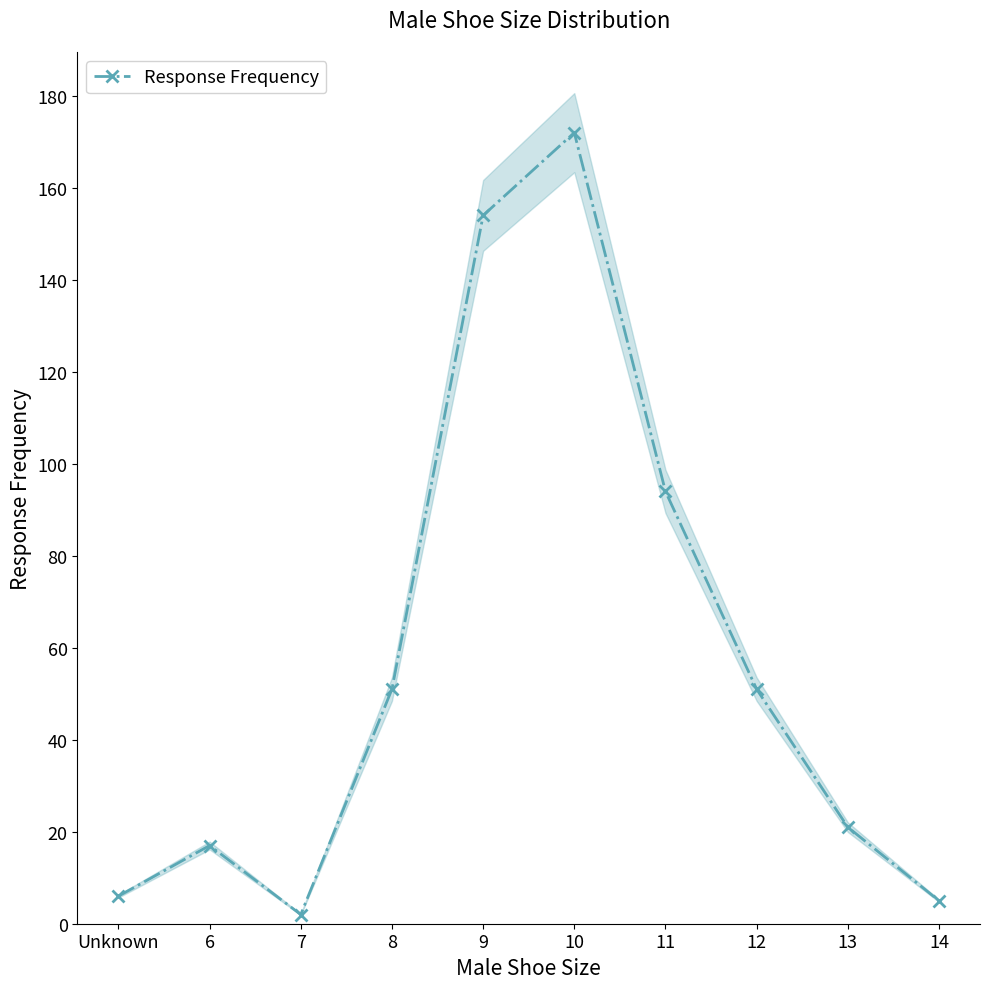

What is the label of the 8th point from the right?

7